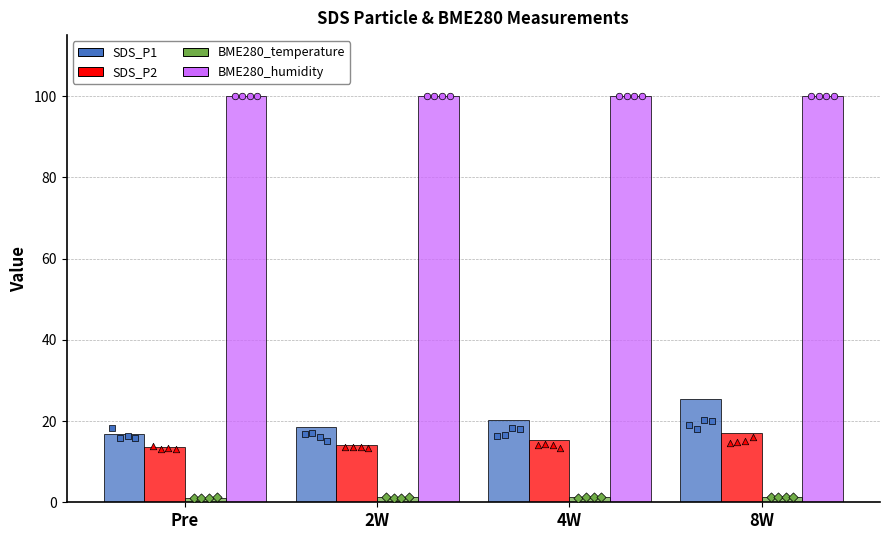

What are all the series names shown in the legend?

SDS_P1, SDS_P2, BME280_temperature, BME280_humidity